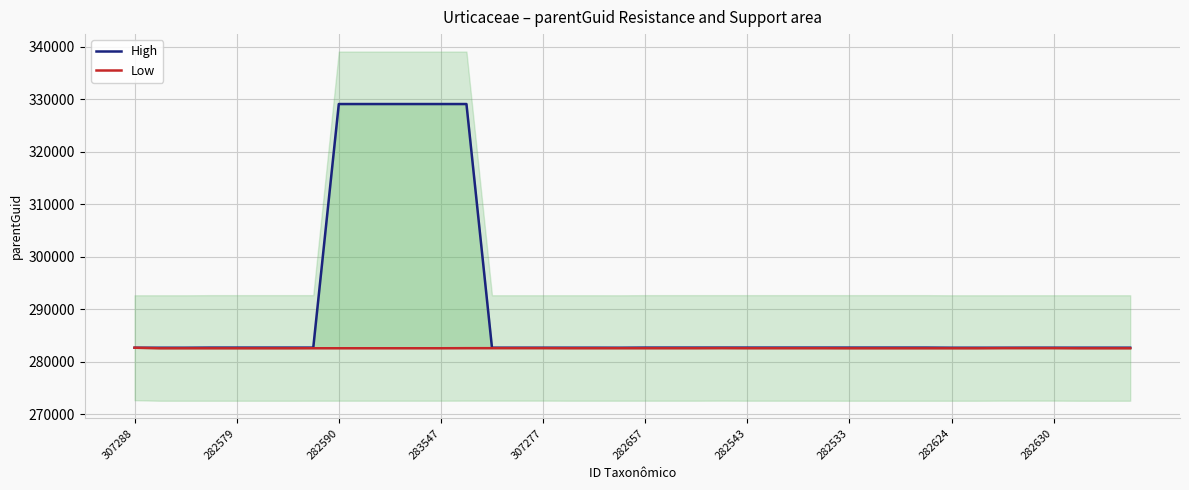

Rank the series at 39 from highest to lowest value.

High, Low